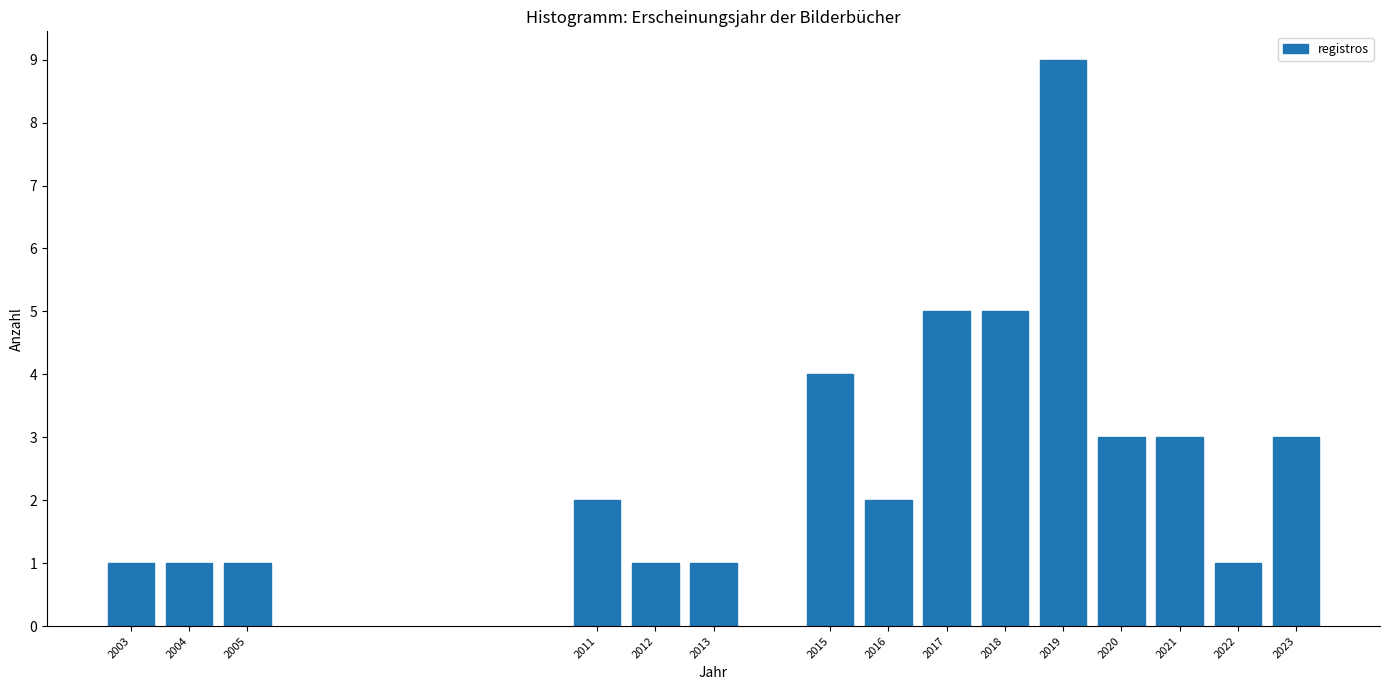

Reading left to right, extract all data points from this chart.

1	1	1	2	1	1	4	2	5	5	9	3	3	1	3